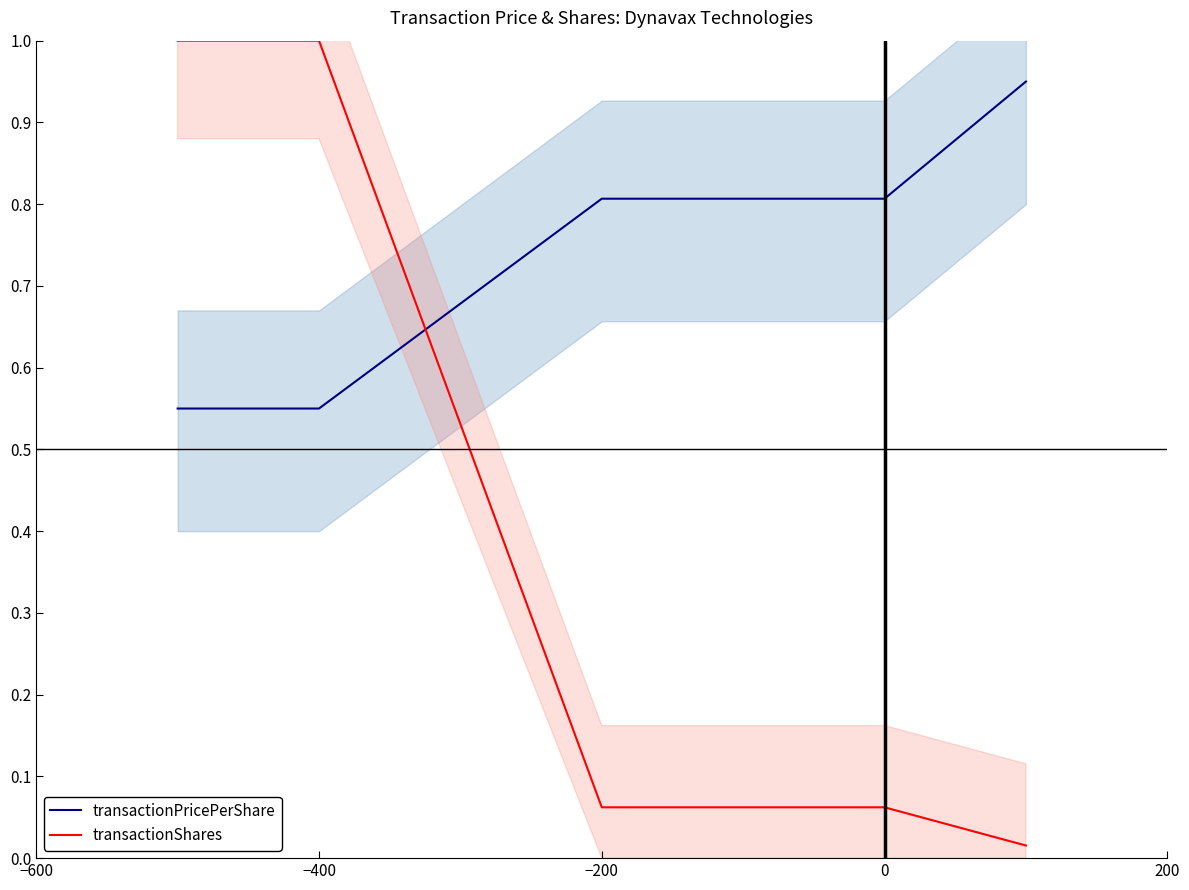

Does the chart display data point markers on the line(s)?

No